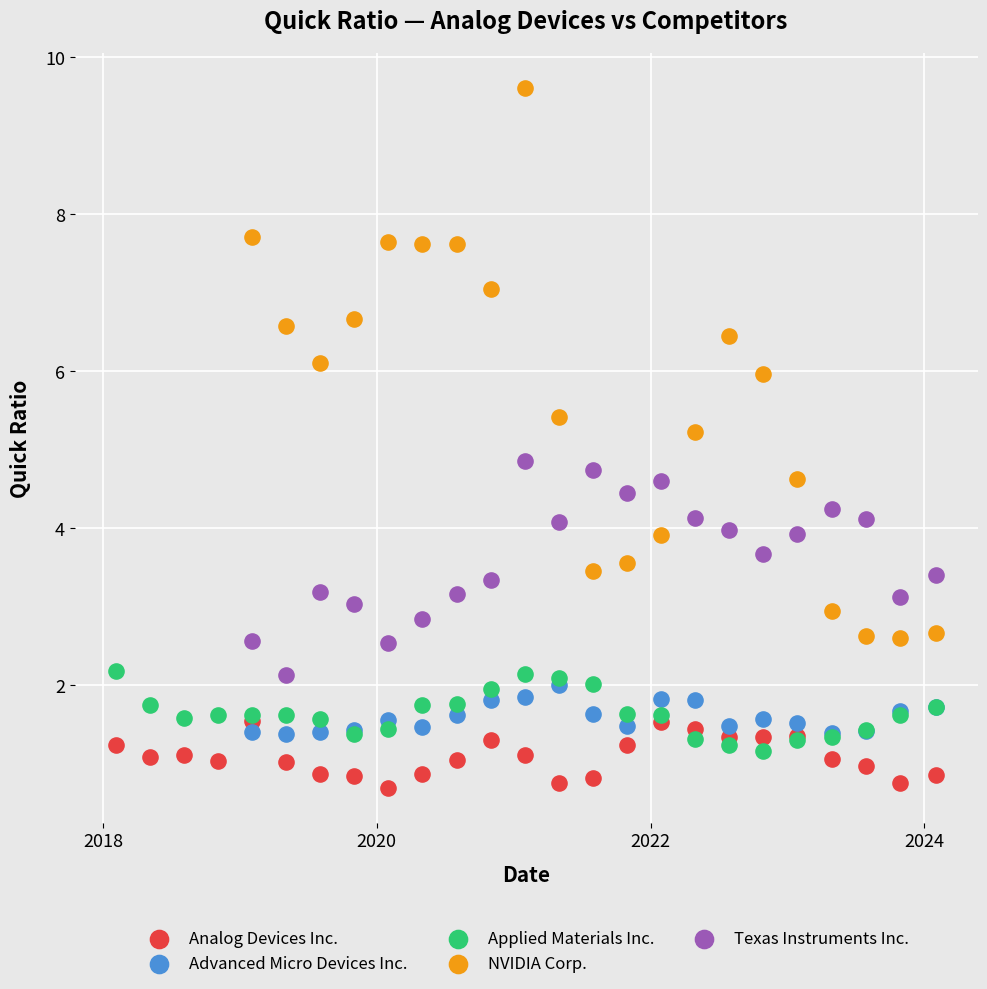

Which series reaches the minimum Y coordinate?

Analog Devices Inc.